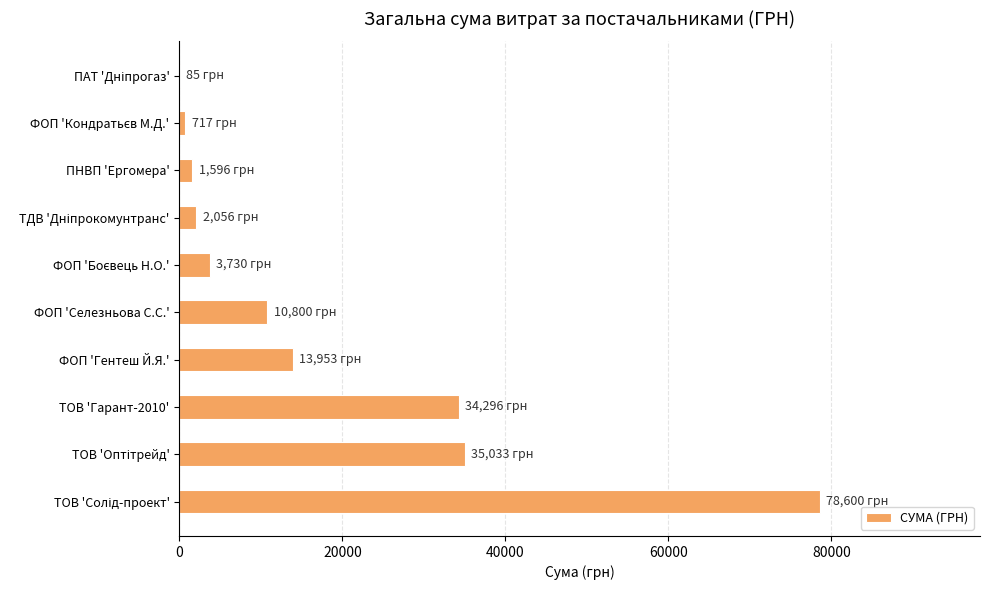

How many distinct data groups are displayed?

1